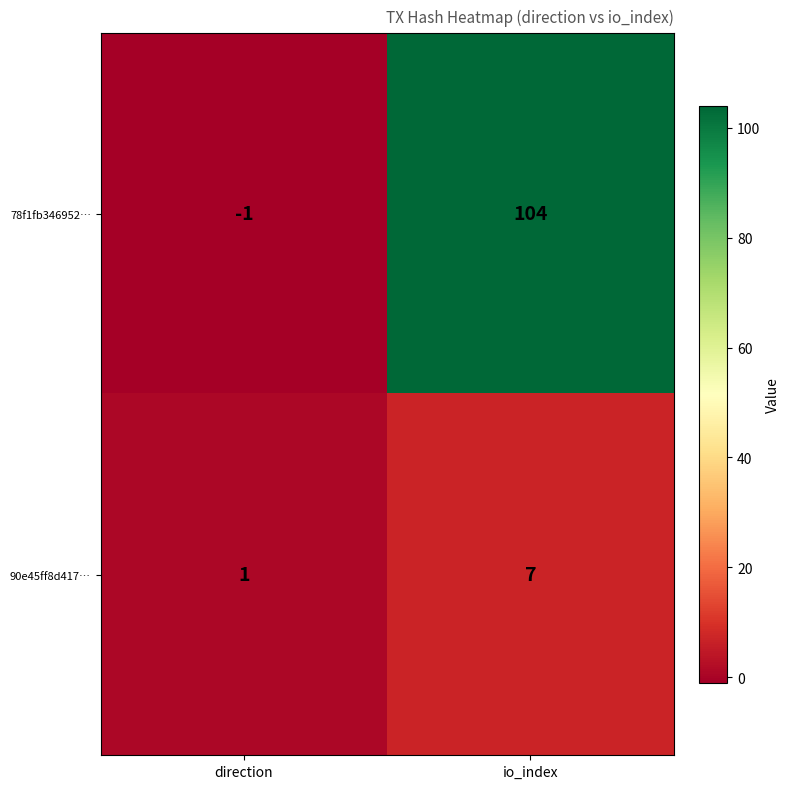

True or false: 90e45ff8d417… has a value of 2 at direction.

False